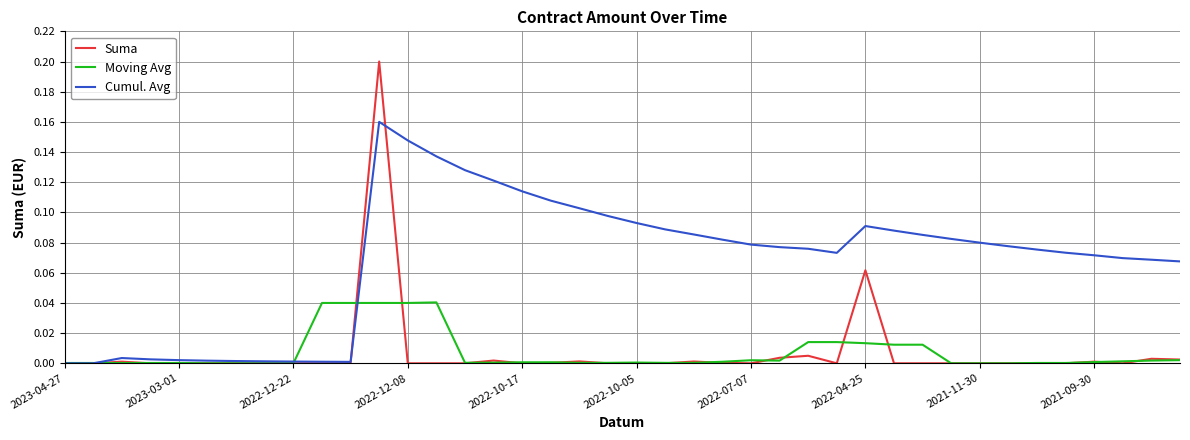

Rank the series by their maximum value, from highest to lowest.

Suma, Cumul. Avg, Moving Avg